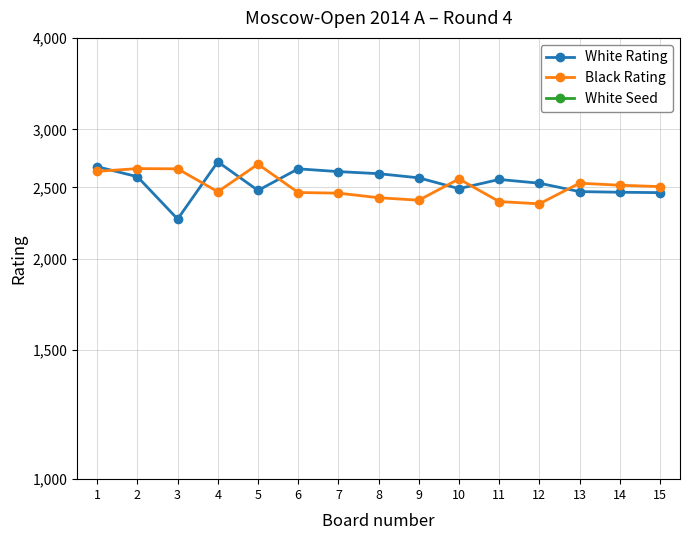

At which label is White Rating closest to 2487?

10